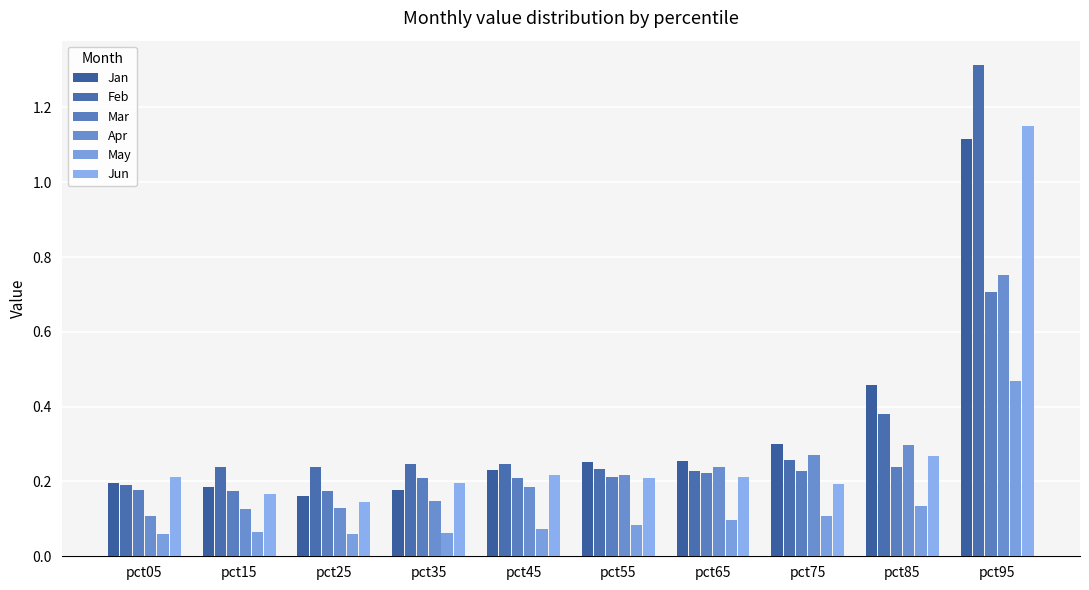

How many bars are there in each group?

6